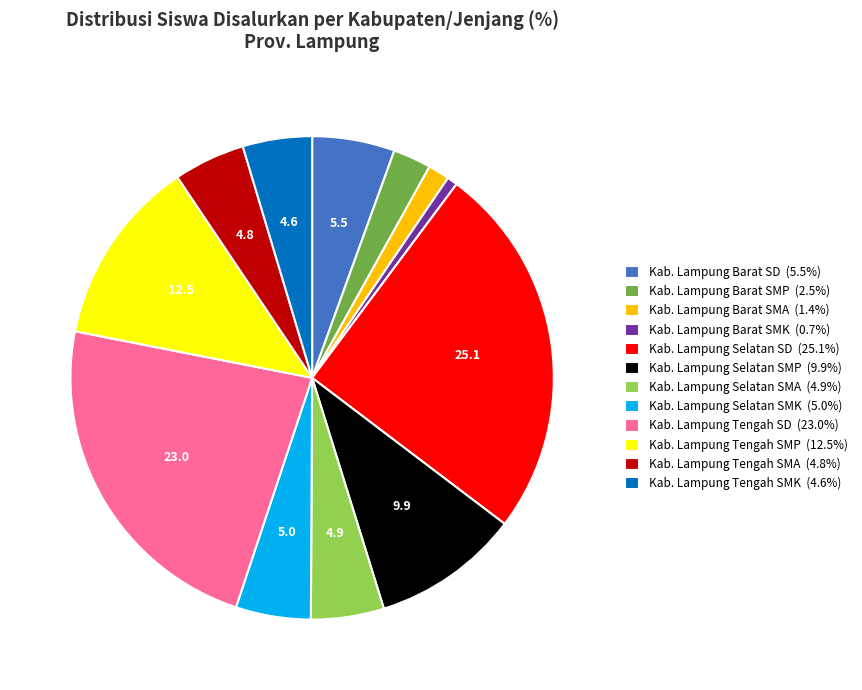

What is the ratio of the value at Kab. Lampung Selatan SMP (9.9%) to the value at Kab. Lampung Tengah SMP (12.5%)?

0.8